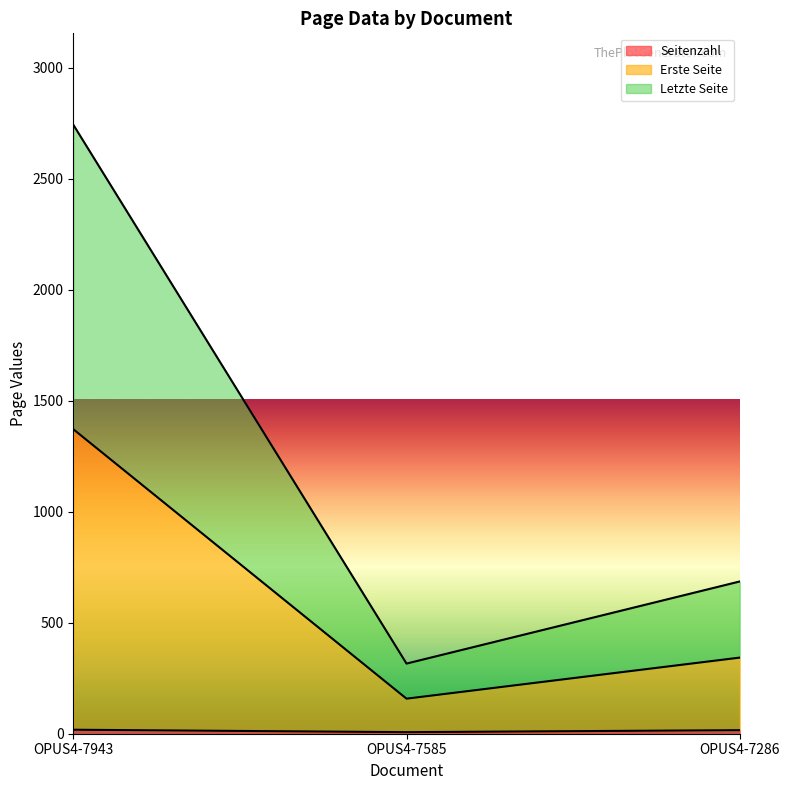

What value does the Letzte Seite series have at OPUS4-7943?

2744